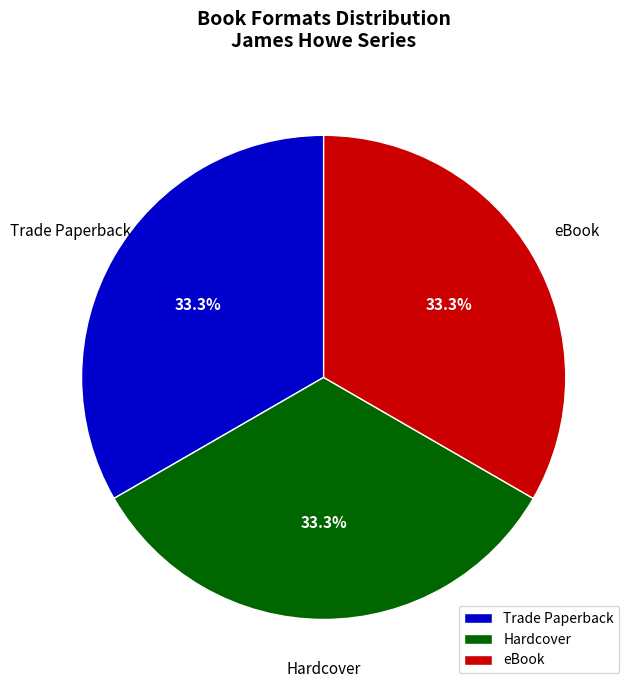

Is there a majority slice in this chart?

No